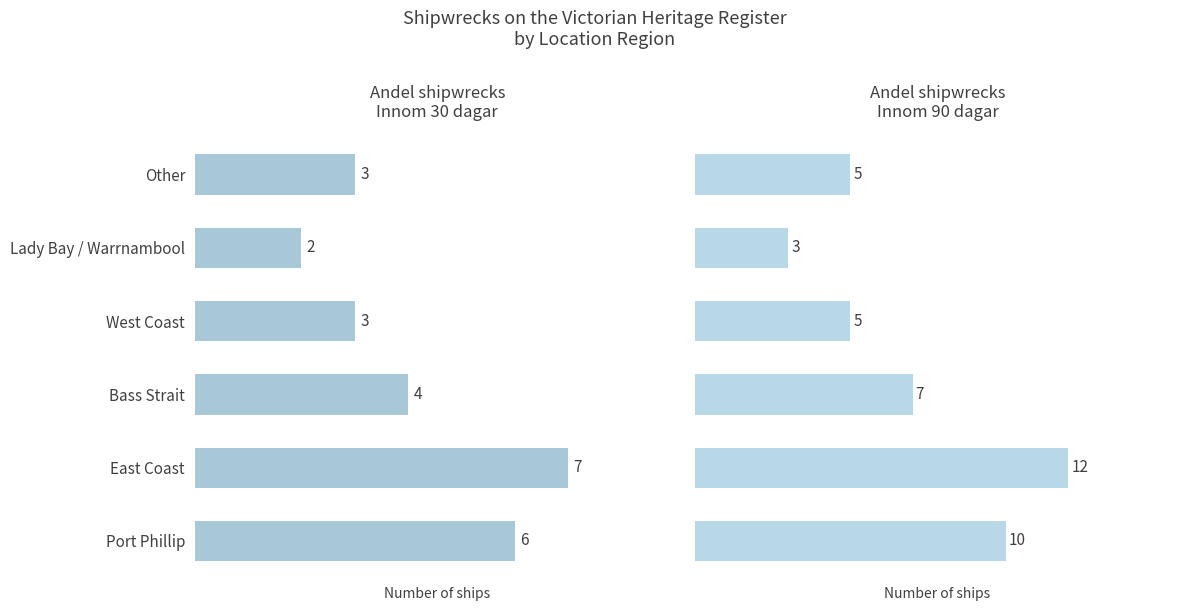

Reading right to left, what are all the values shown in this chart?

Andel shipwrecks
Innom 30 dagar: 3	2	3	4	7	6
Andel shipwrecks
Innom 90 dagar: 5	3	5	7	12	10